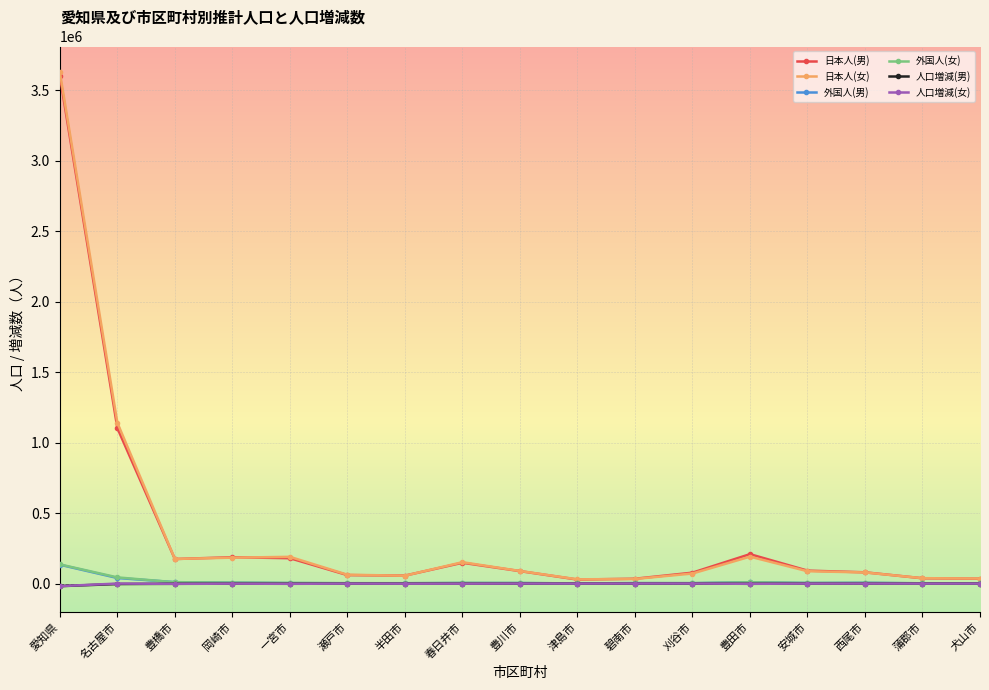

How many data points in 日本人(女) are less than 87442?

8